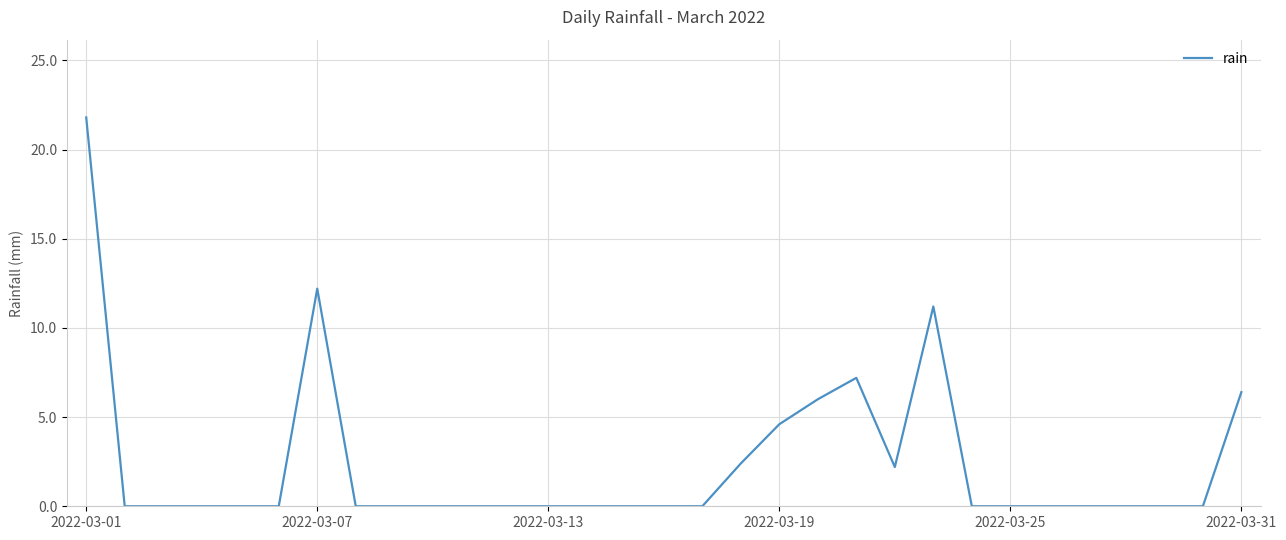

What is the difference between the maximum and minimum values?

21.8